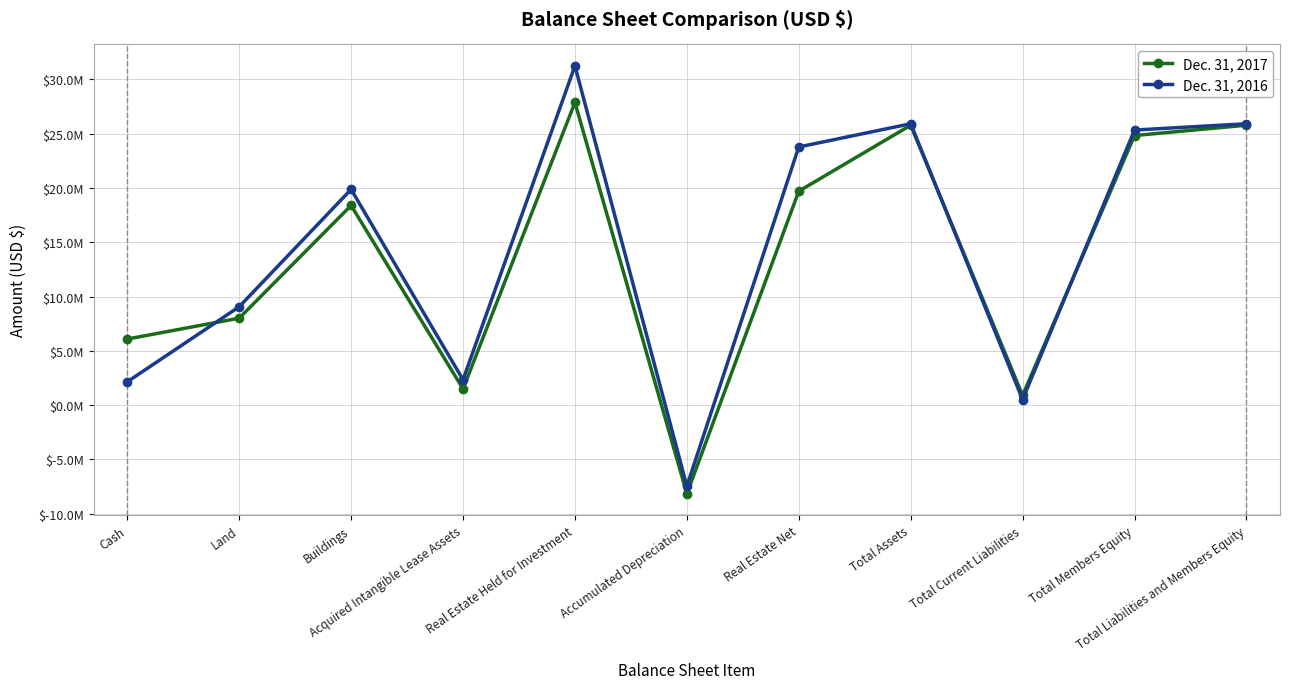

Where is the first local maximum for Dec. 31, 2017?

Buildings